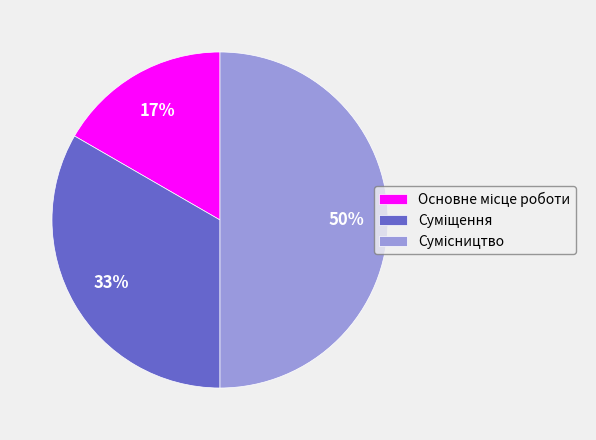

To the nearest percent, what is the average slice percentage?

33%